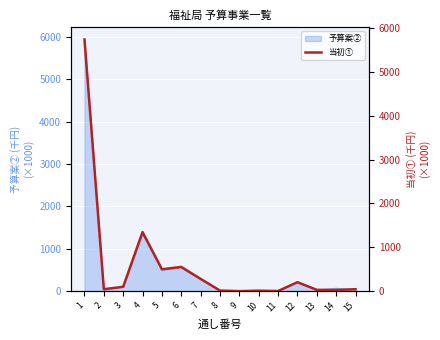

What is the approximate value at 11?

3.0